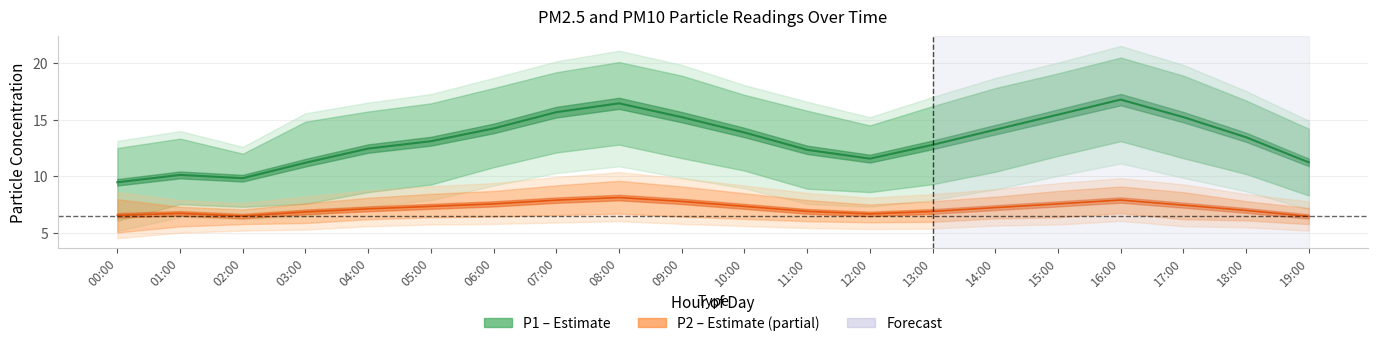

True or false: P2_lower and P2 cross at least once.

False